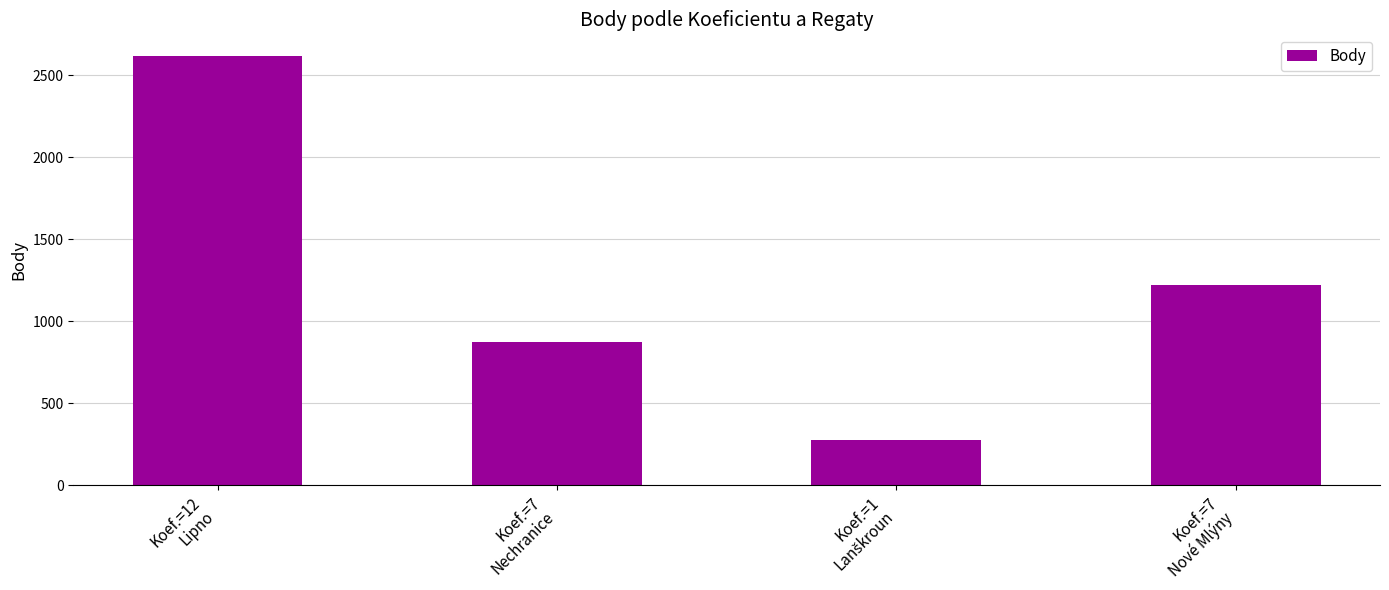

Read the value at Koef.=7
Nové Mlýny, to the nearest 50.

1200